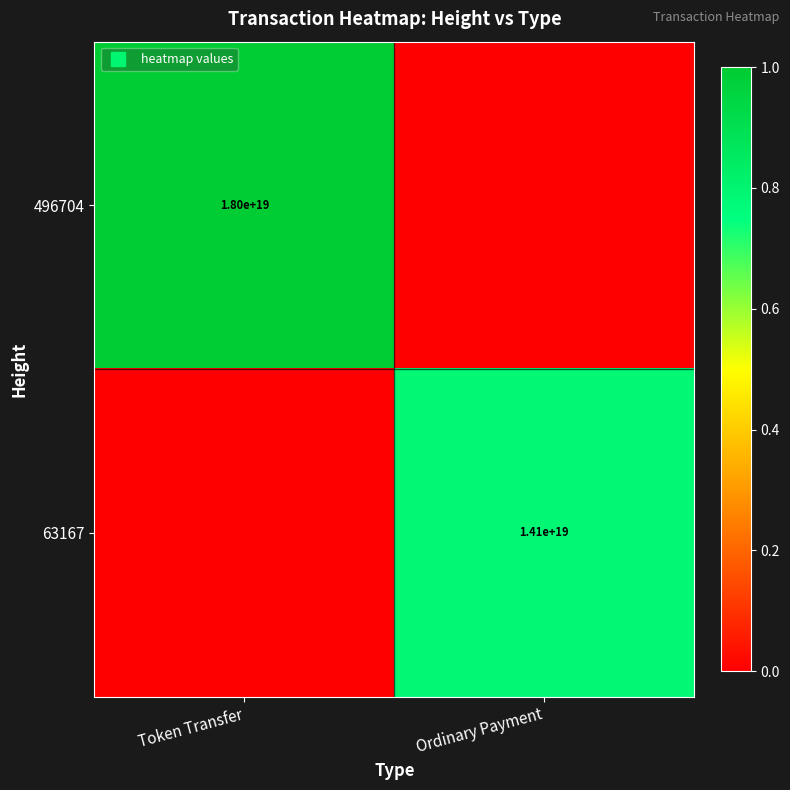

What is the total value across all series at Ordinary Payment?

0.8